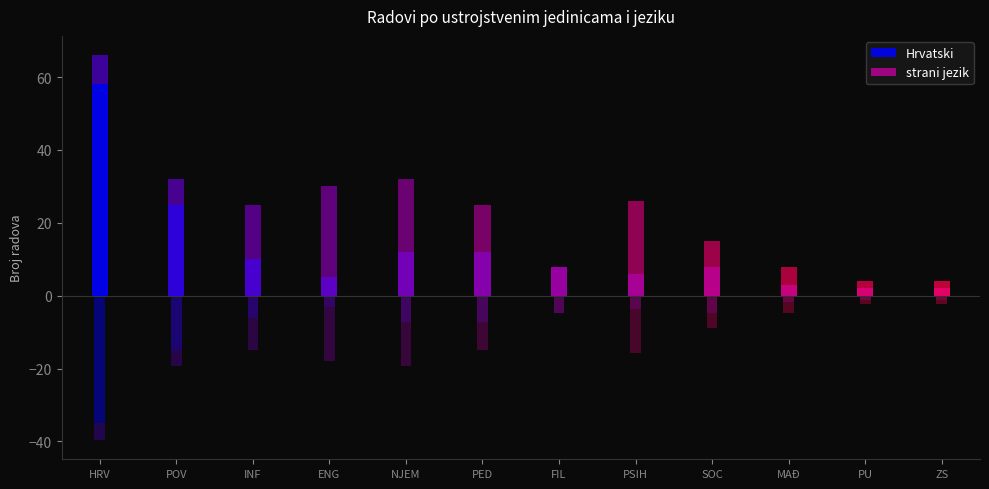

What is the average value of the Hrvatski series?

13